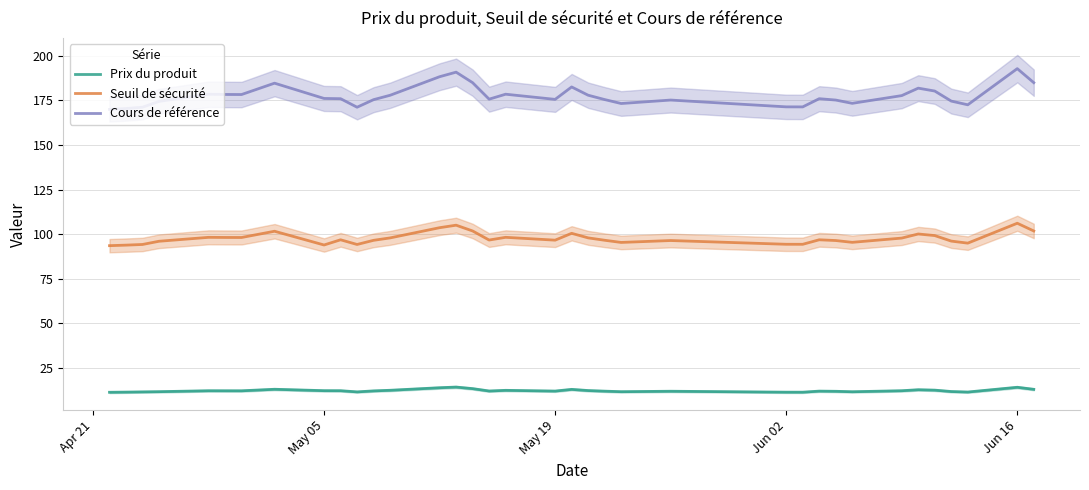

Rank the series by their average value, from lowest to highest.

Prix du produit, Seuil de sécurité, Cours de référence